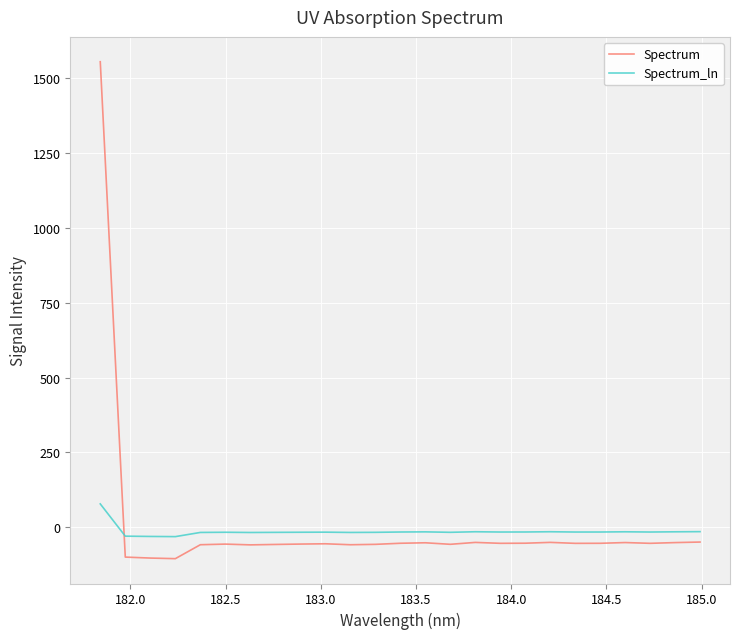

Which series ends up on top after the final intersection of Spectrum and Spectrum_ln?

Spectrum_ln